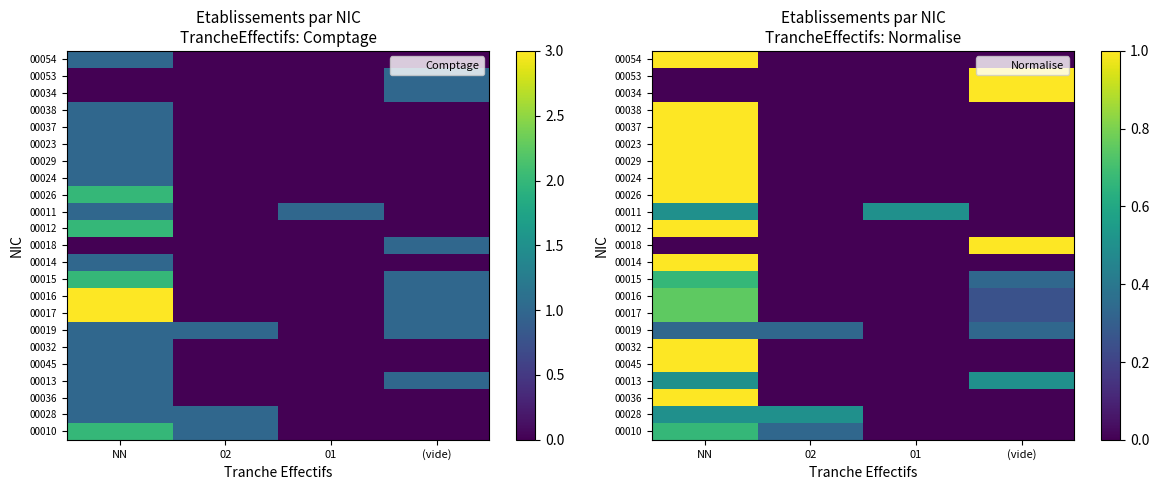

How many data points does each series have?

4